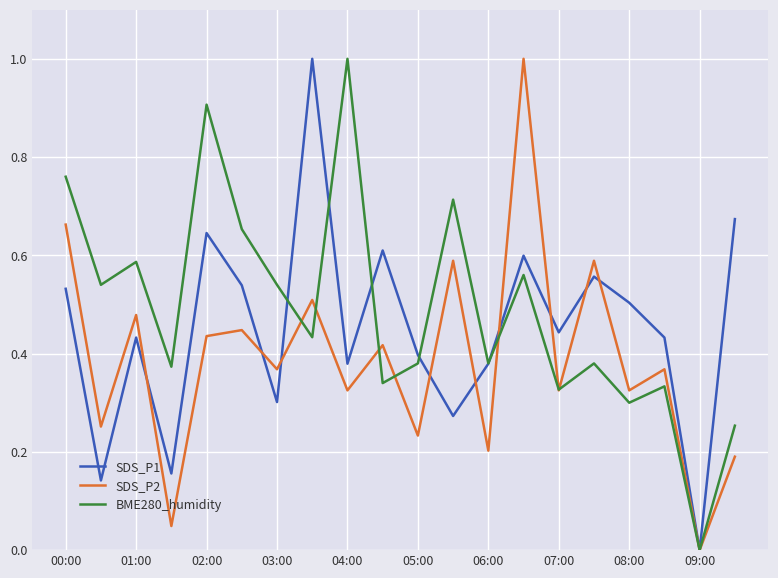

What is the difference between the maximum and minimum values in the BME280_humidity series?

1.0